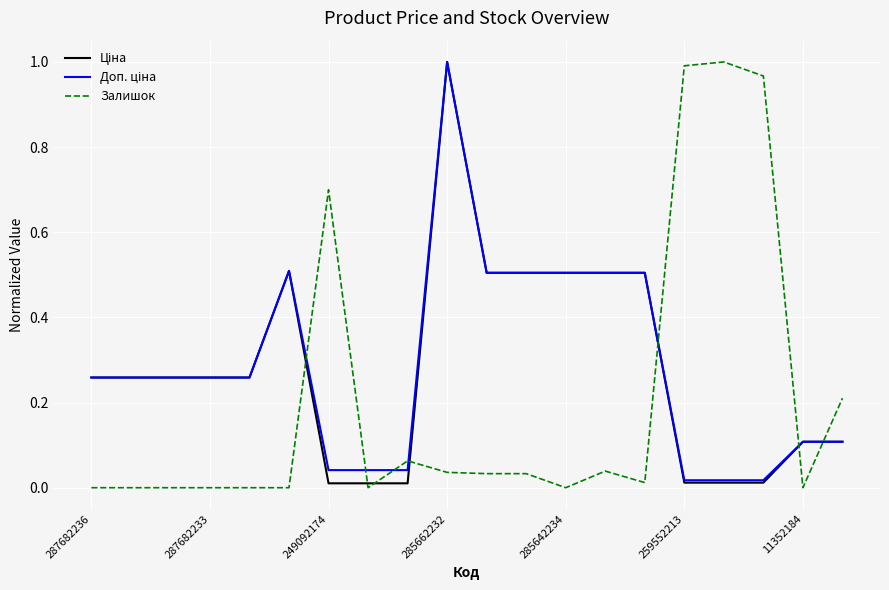

Count the number of categories in the chart.

20